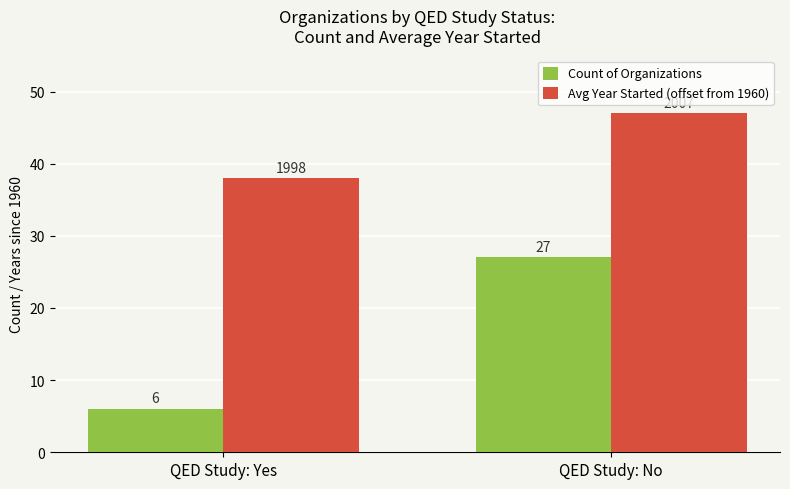

What is the total value across all series at QED Study: No?

74